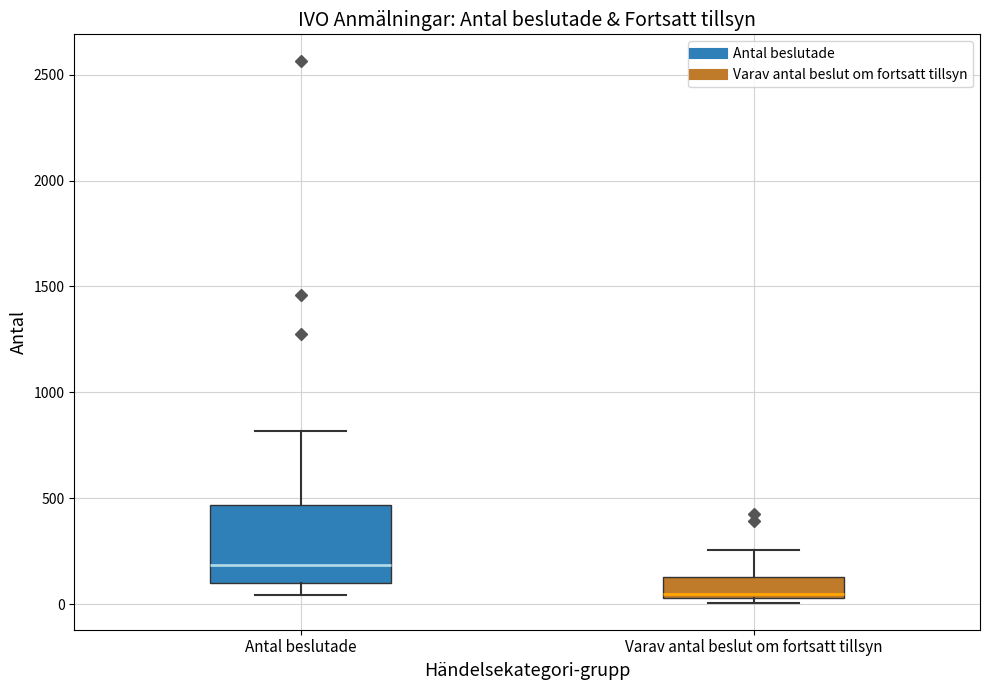

Which box is the tallest, from its lower edge to its upper edge?

Antal beslutade